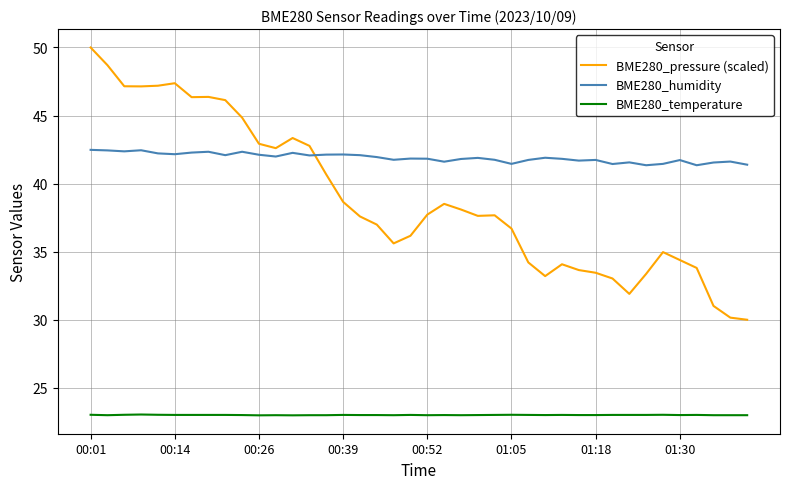

Which series has the largest total across all categories?

BME280_humidity